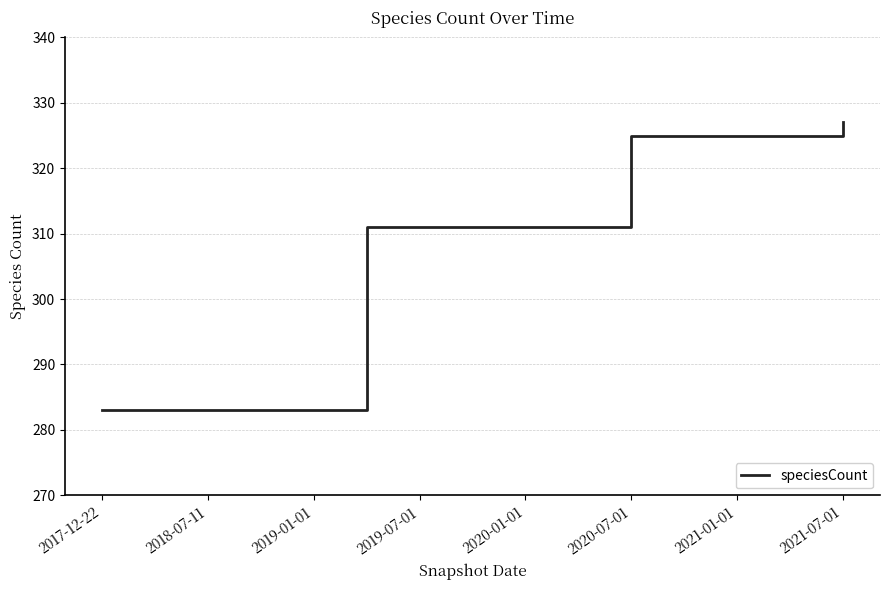

Reading right to left, what are all the values shown in this chart?

327	325	325	325	325	311	311	311	311	311	283	283	283	283	283